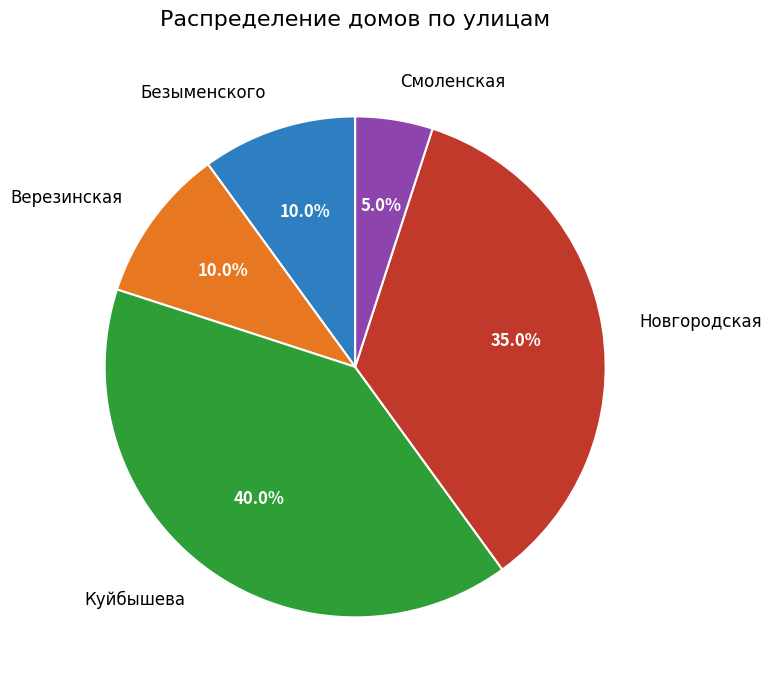

What is the largest slice in the pie chart?

Куйбышева